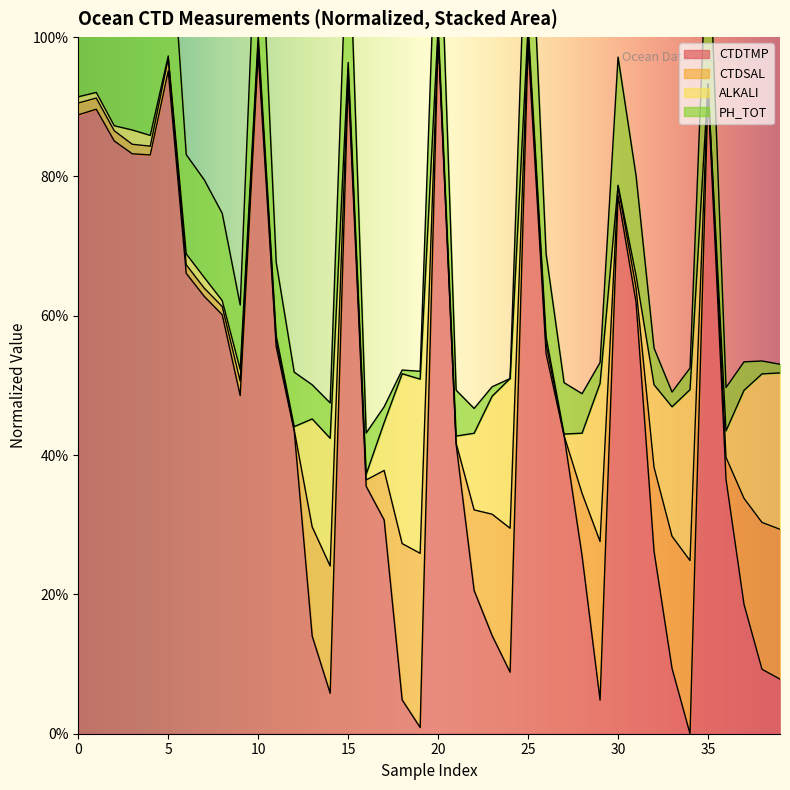

How many interior local valleys (lower than both neighbors) does the data have?

7